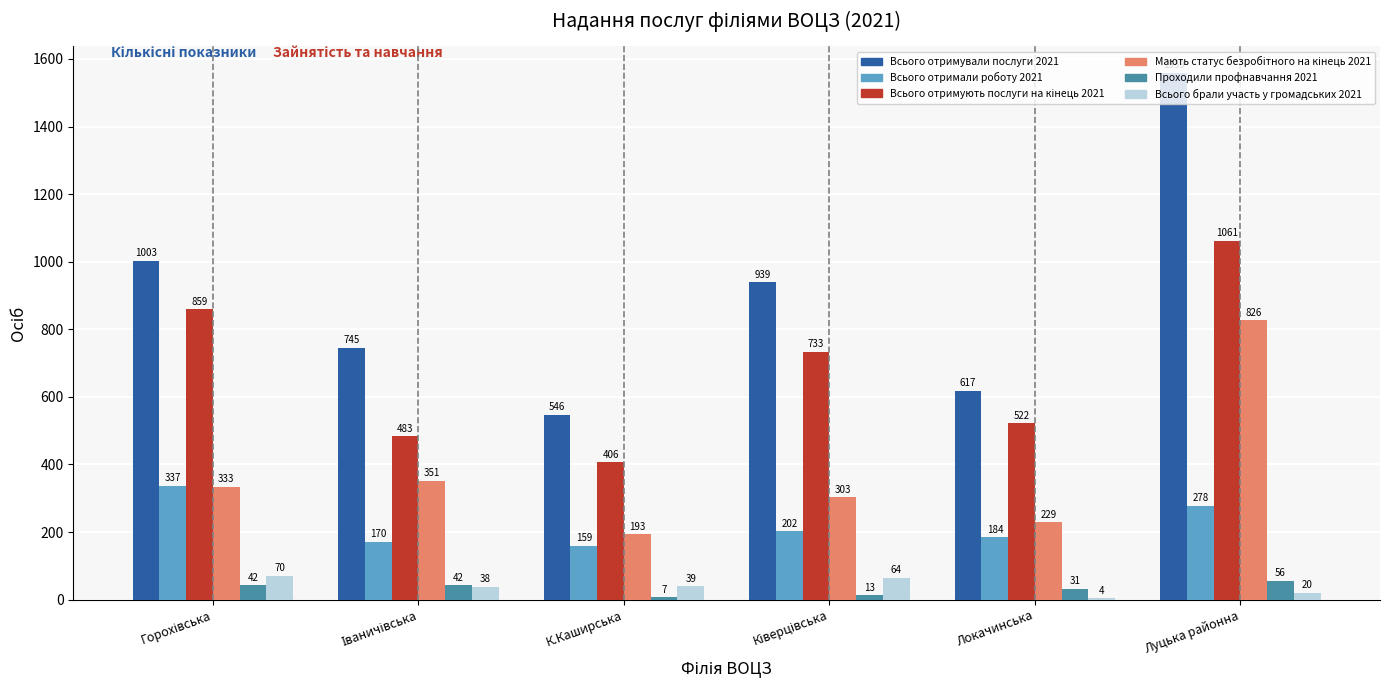

Between К.Каширська and Луцька районна, which series saw the biggest shift?

Всього отримували послуги 2021